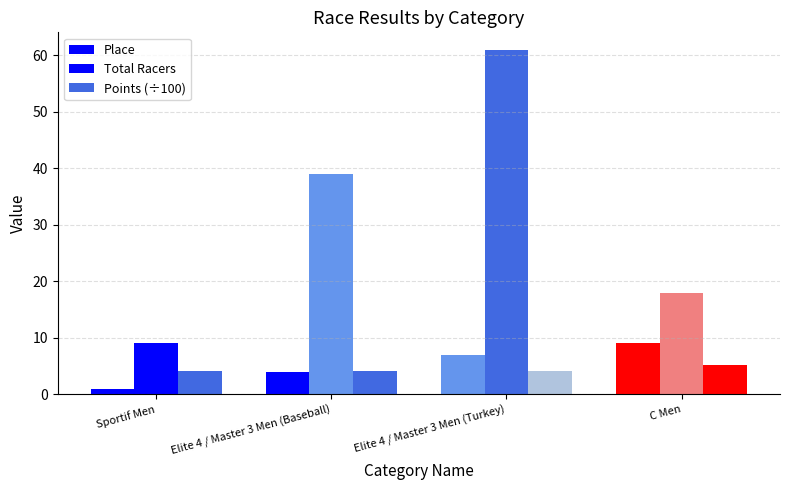

Count the number of data series in this chart.

3